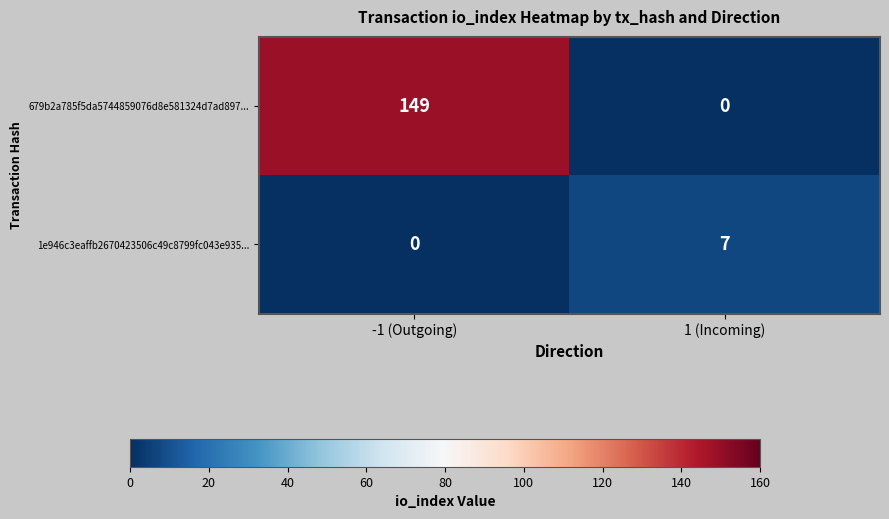

What is the difference between the 679b2a785f5da5744859076d8e581324d7ad897... values at 1 (Incoming) and -1 (Outgoing)?

149